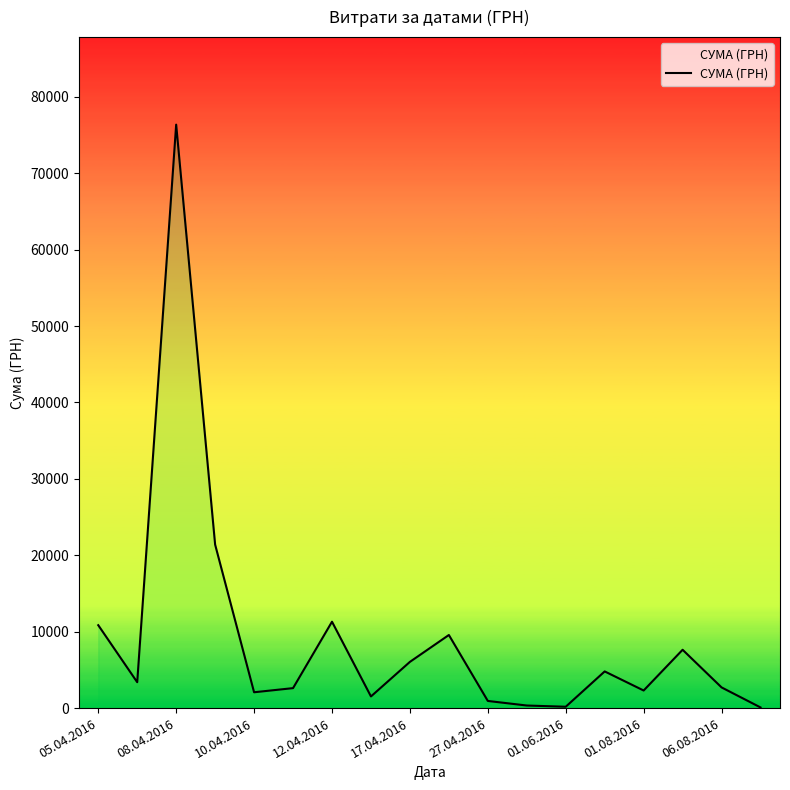

What is the maximum value shown in the chart?

76360.2